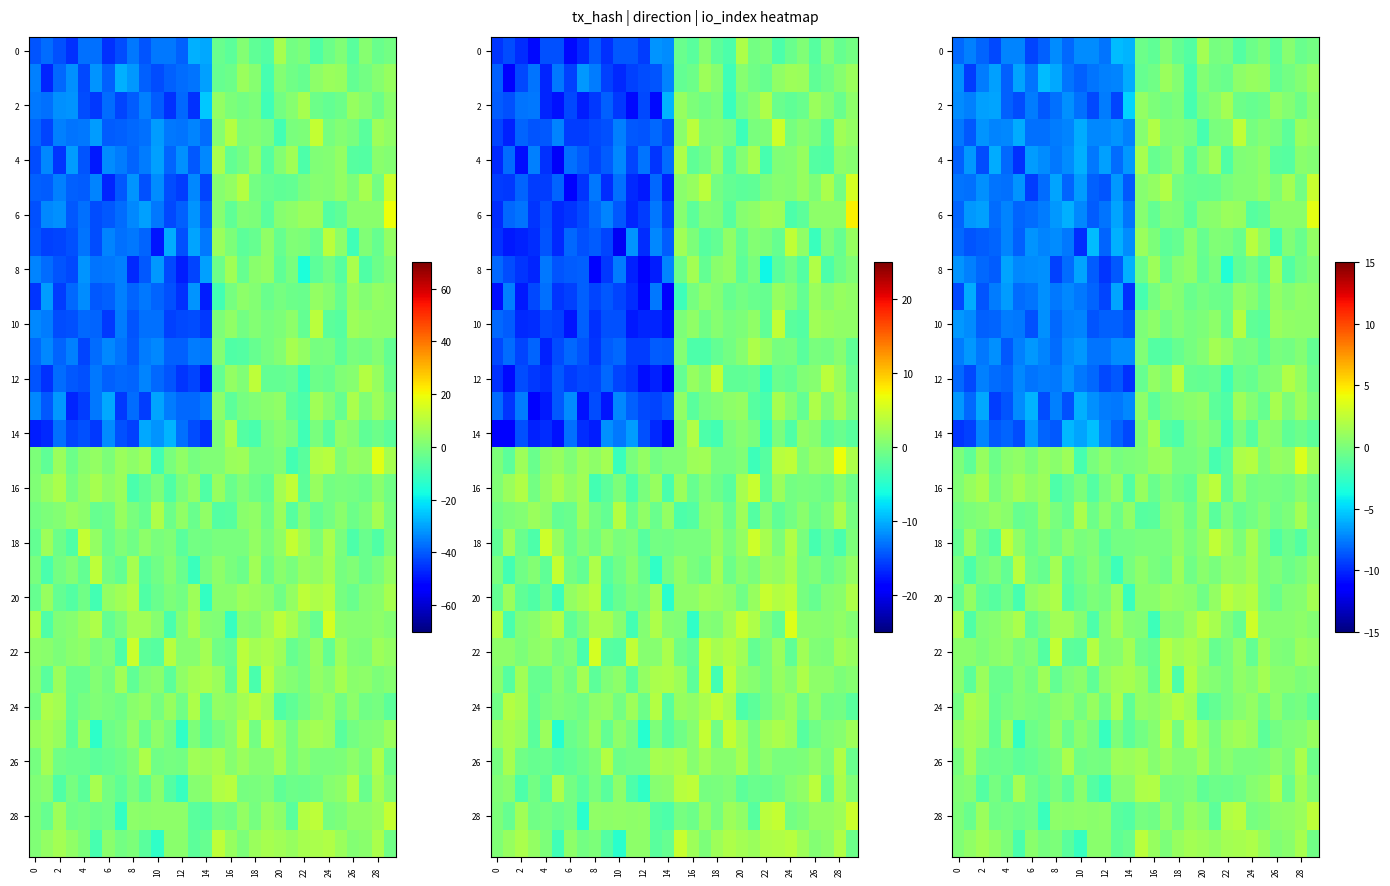

How many values in 24 are below zero?

15